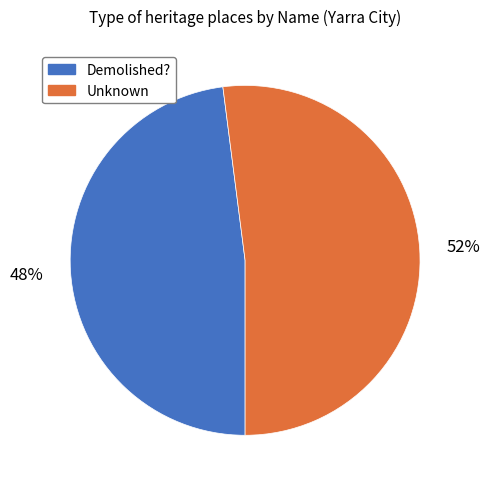

To the nearest percent, what portion does Unknown represent?

52%